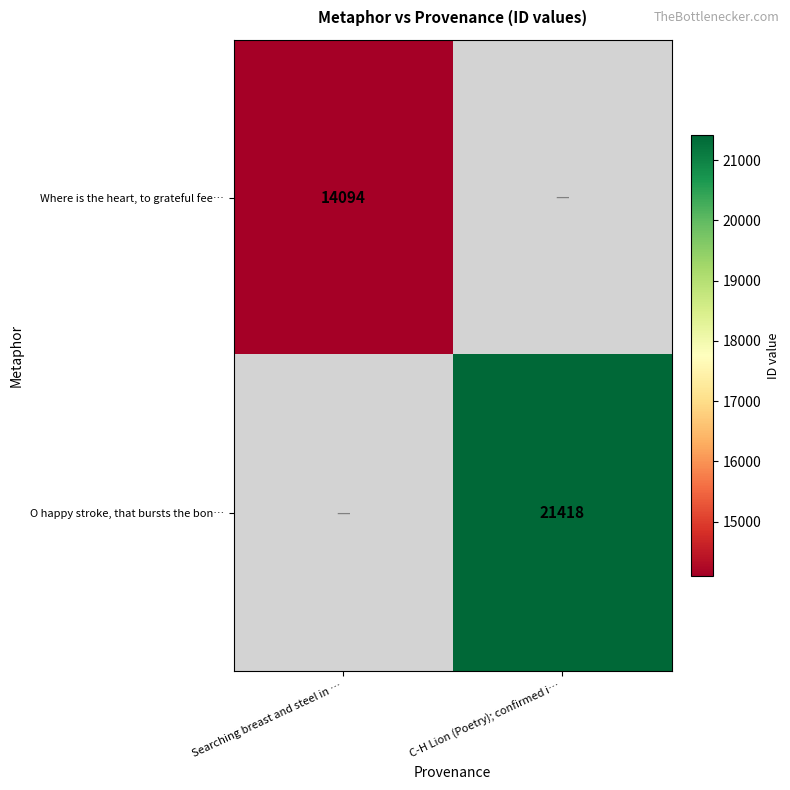

What is the maximum value shown in the chart?

21418.0